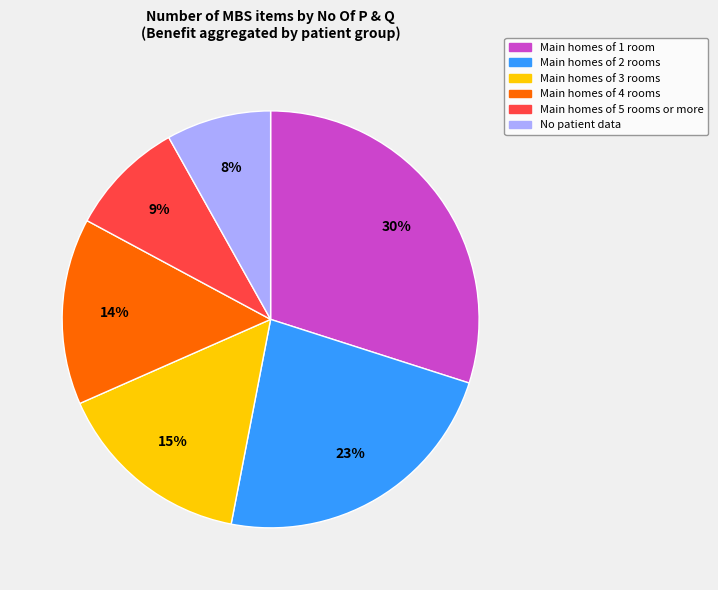

Does any single category account for the majority?

No